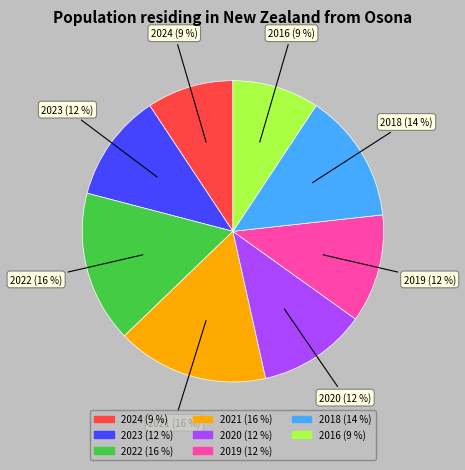

Is the sum of 2018 (14 %) and 2020 (12 %) greater than half?

No